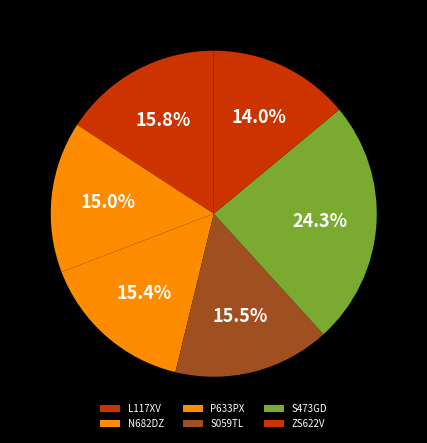

To the nearest percent, what is the average slice percentage?

17%